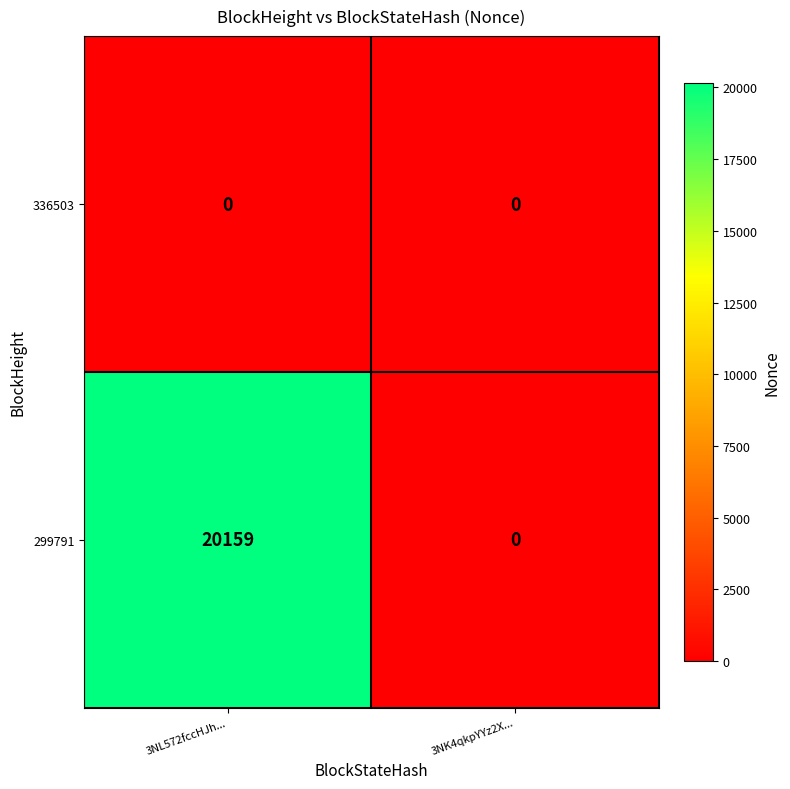

The value of 299791 at 3NL572fccHJh... is 32673. True or false?

False